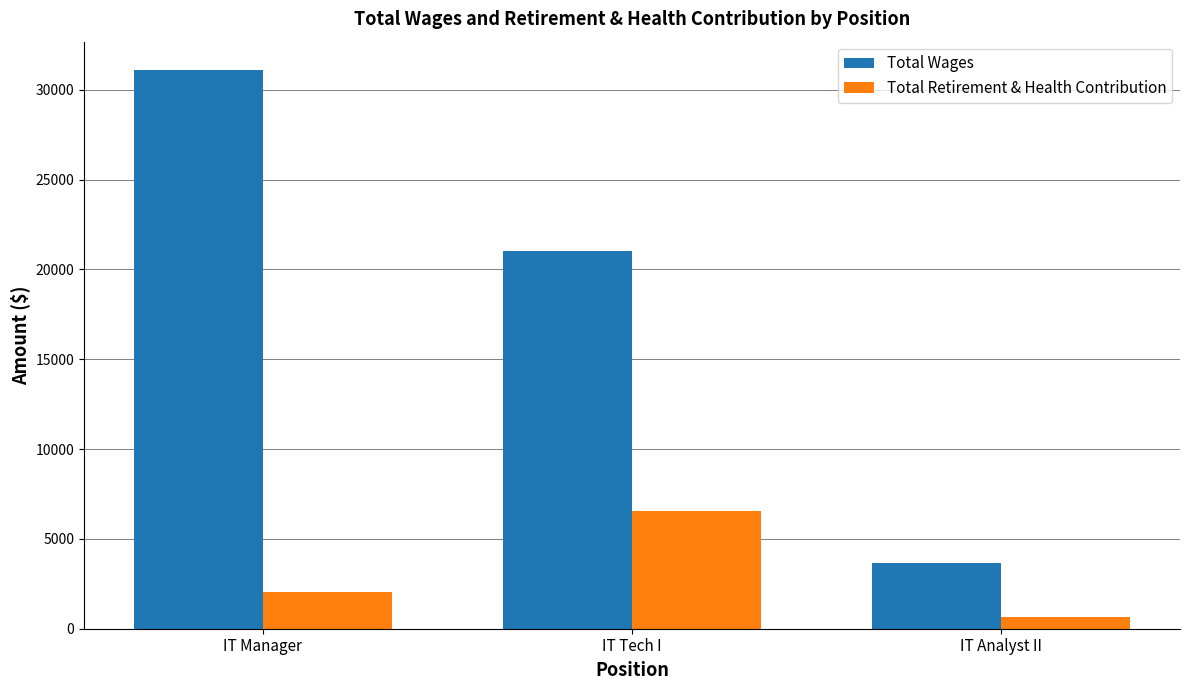

How many groups of bars are there?

3